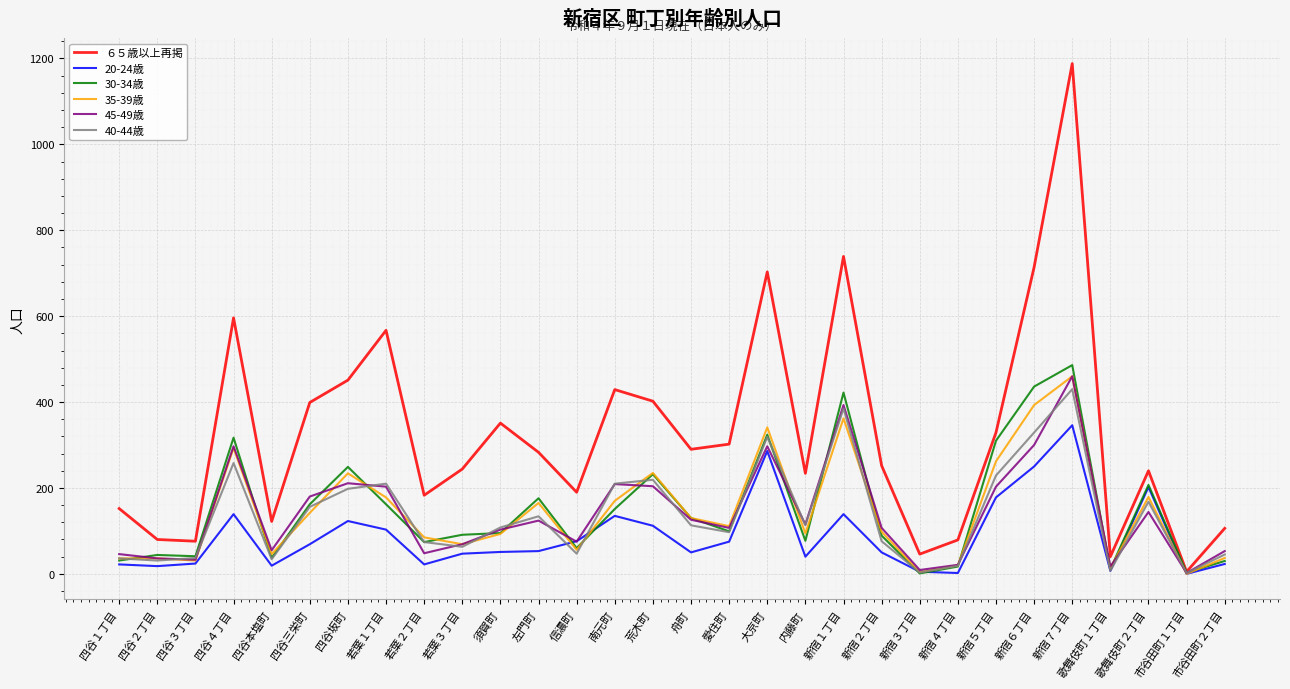

Between 内藤町 and 市谷田町１丁目, which series saw the biggest shift?

６５歳以上再掲